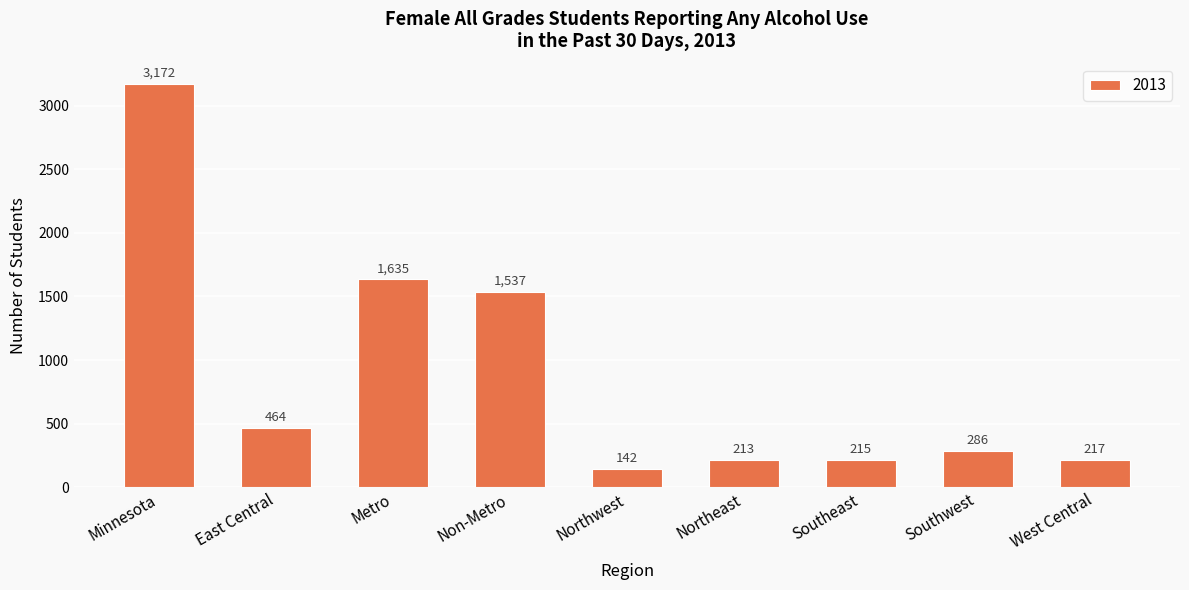

How many categories are shown in the chart?

9